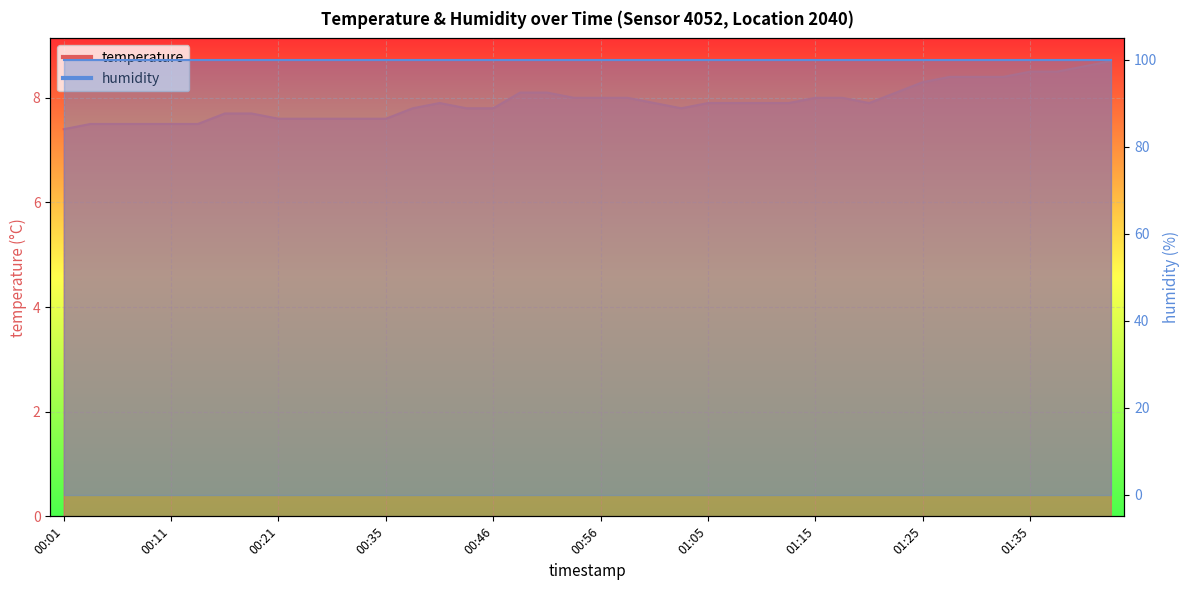

What is the ratio of the value at 00:37 to the value at 01:05?

1.0